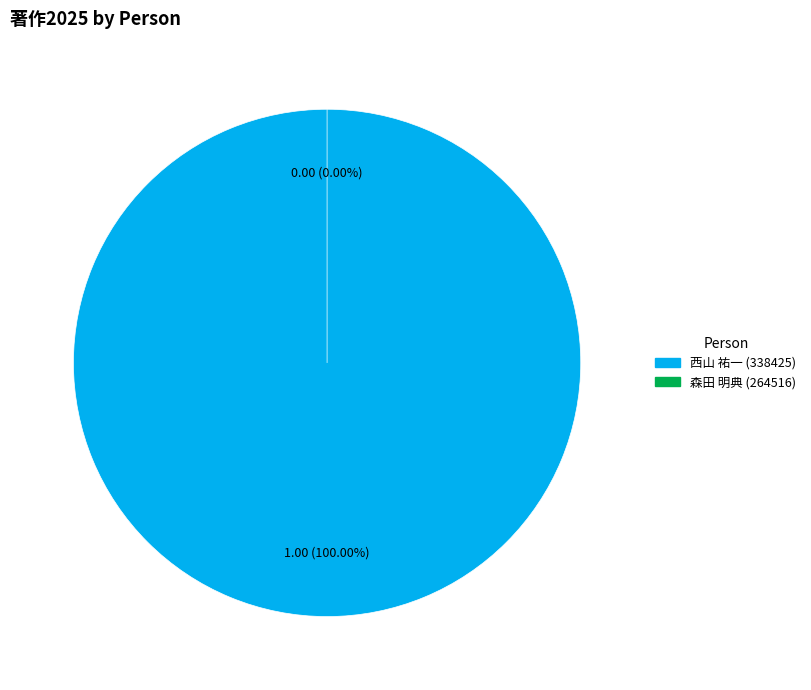

To the nearest percent, what is the difference between the 西山 祐一 (338425) and 森田 明典 (264516) slice percentages?

100%